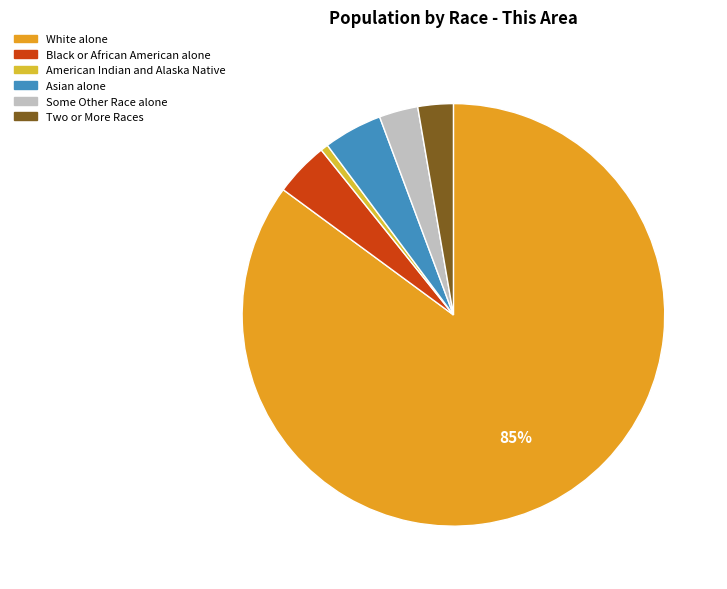

What is the smallest slice in the pie chart?

American Indian and Alaska Native